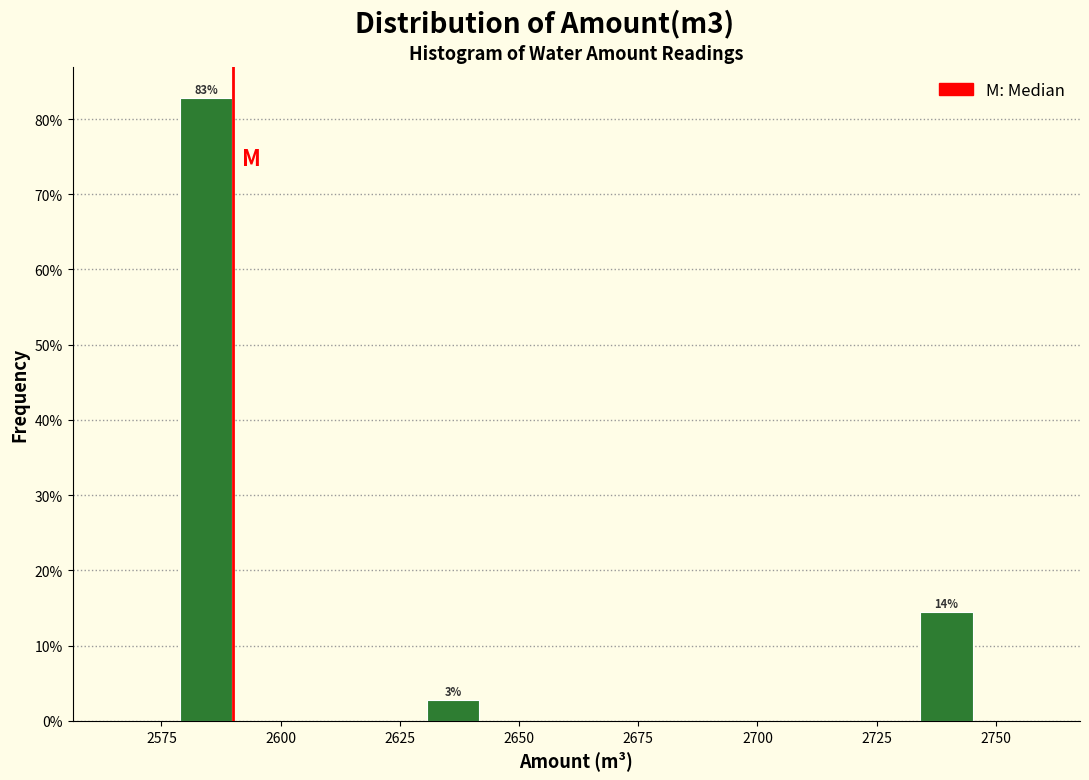

Around what value on the x-axis is the tallest bar? Give the approximate position of its centre, as read against the axis.

2585